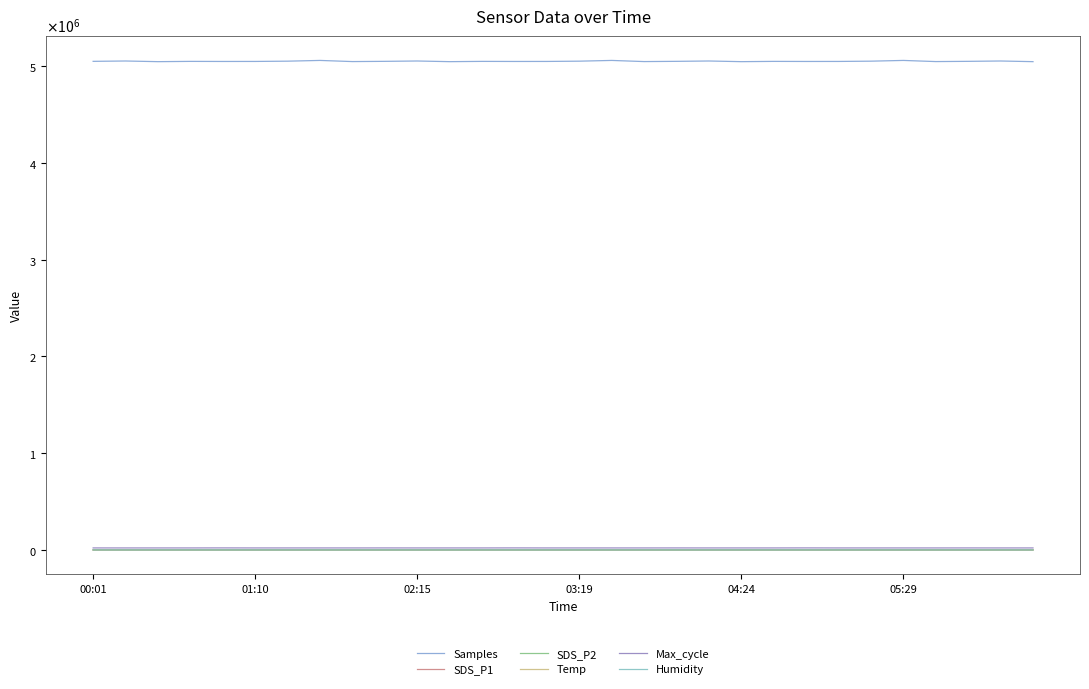

Does the chart have visible grid lines?

No